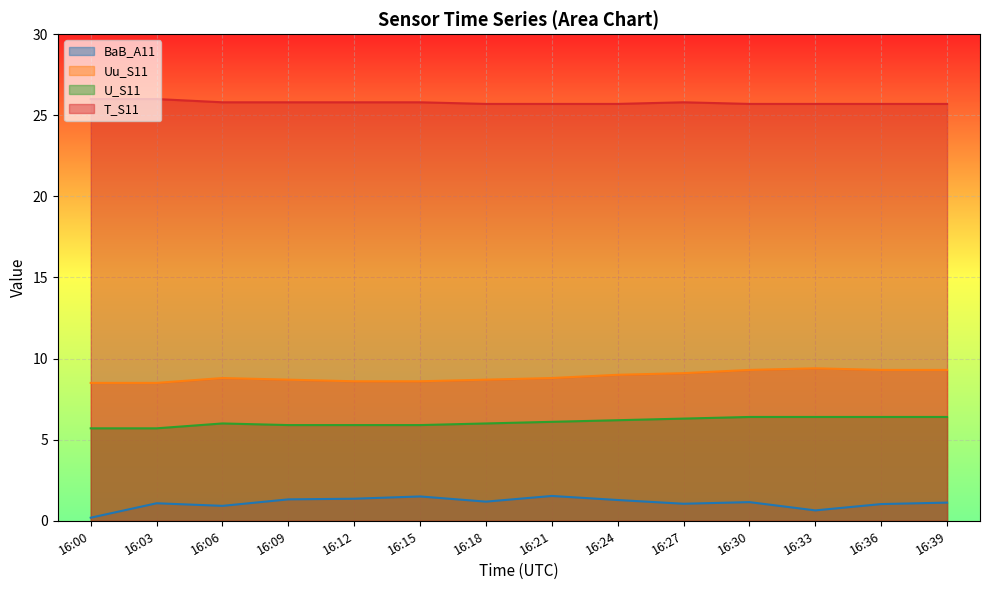

Reading left to right, transcribe all the data shown in this chart.

BaB_A11: 16:00=0.2	16:03=1.1	16:06=0.9	16:09=1.3	16:12=1.4	16:15=1.5	16:18=1.2	16:21=1.5	16:24=1.3	16:27=1.1	16:30=1.1	16:33=0.6	16:36=1.0	16:39=1.1
Uu_S11: 16:00=8.5	16:03=8.5	16:06=8.8	16:09=8.7	16:12=8.6	16:15=8.6	16:18=8.7	16:21=8.8	16:24=9.0	16:27=9.1	16:30=9.3	16:33=9.4	16:36=9.3	16:39=9.3
U_S11: 16:00=5.7	16:03=5.7	16:06=6.0	16:09=5.9	16:12=5.9	16:15=5.9	16:18=6.0	16:21=6.1	16:24=6.2	16:27=6.3	16:30=6.4	16:33=6.4	16:36=6.4	16:39=6.4
T_S11: 16:00=26.0	16:03=26.0	16:06=25.8	16:09=25.8	16:12=25.8	16:15=25.8	16:18=25.7	16:21=25.7	16:24=25.7	16:27=25.8	16:30=25.7	16:33=25.7	16:36=25.7	16:39=25.7